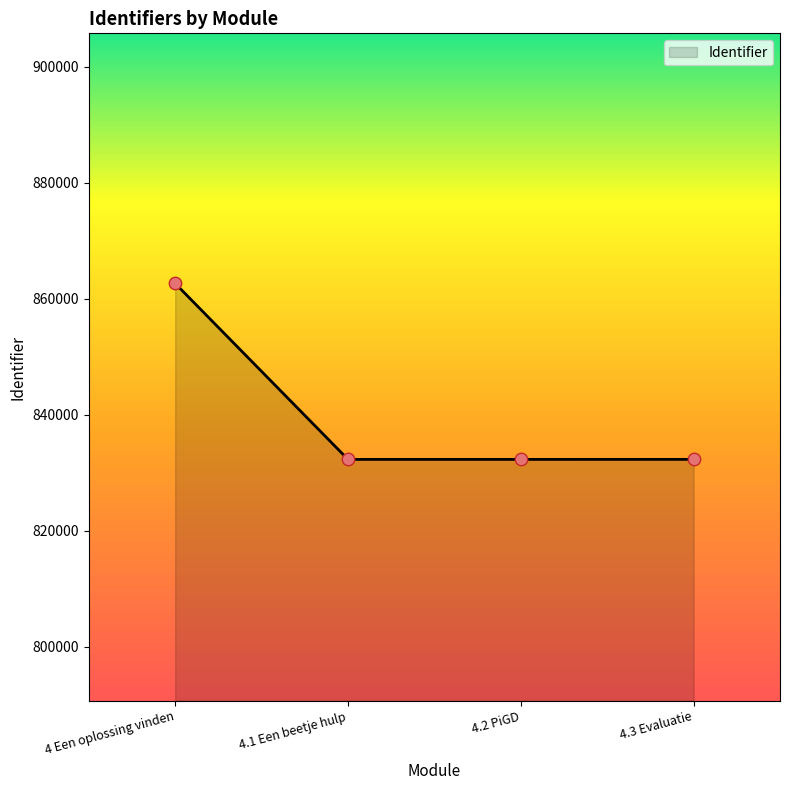

What is the change in value from 4.2 PiGD to 4.3 Evaluatie?

+2